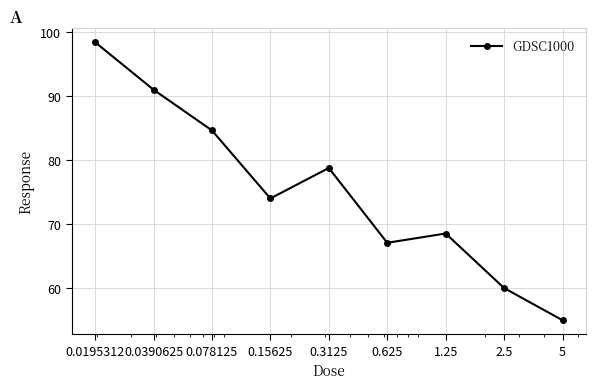

What is the greatest value displayed?

98.5